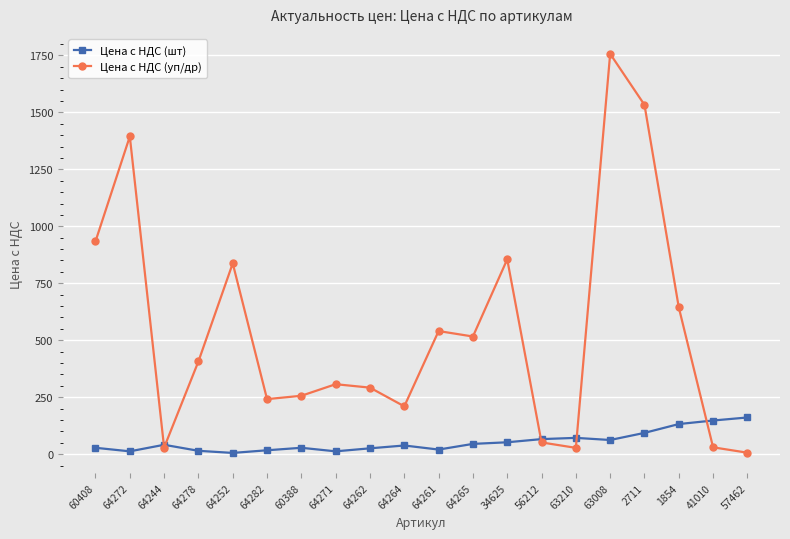

How many data points in Цена с НДС (уп/др) are less than 407?

10